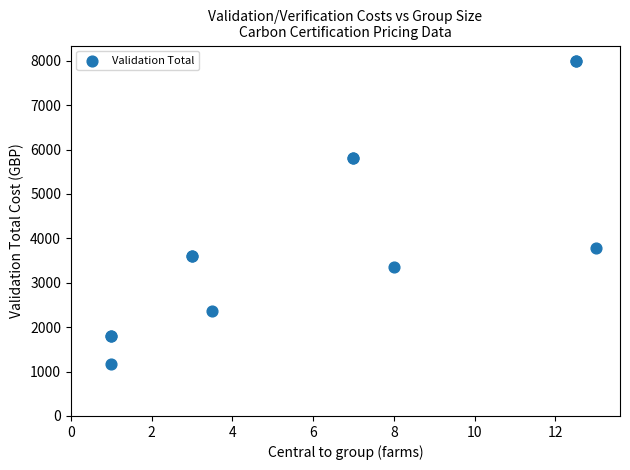

What Y value in the scatter plot is closest to 4582?

3786